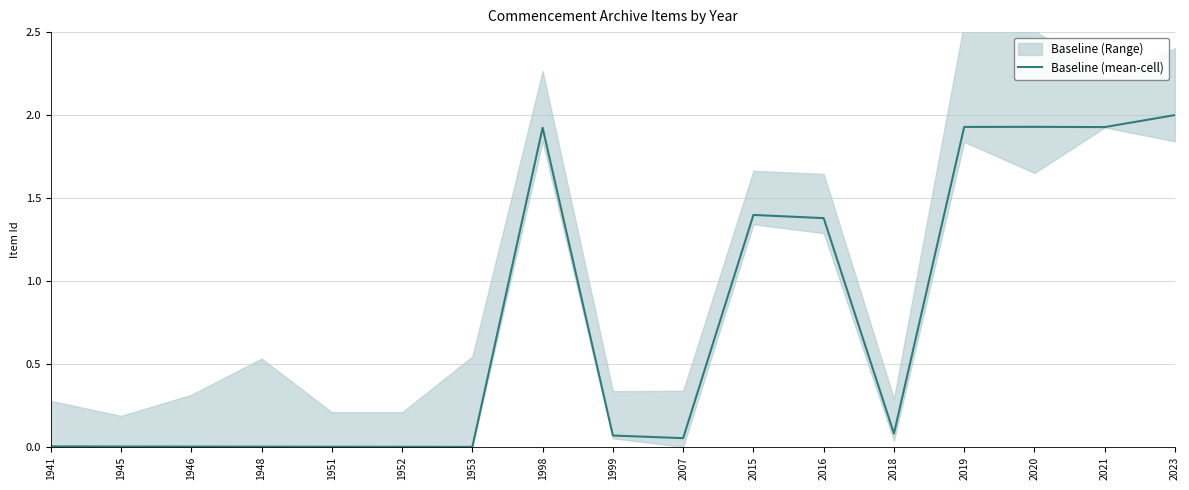

Which label corresponds to the largest value in the chart?

2023